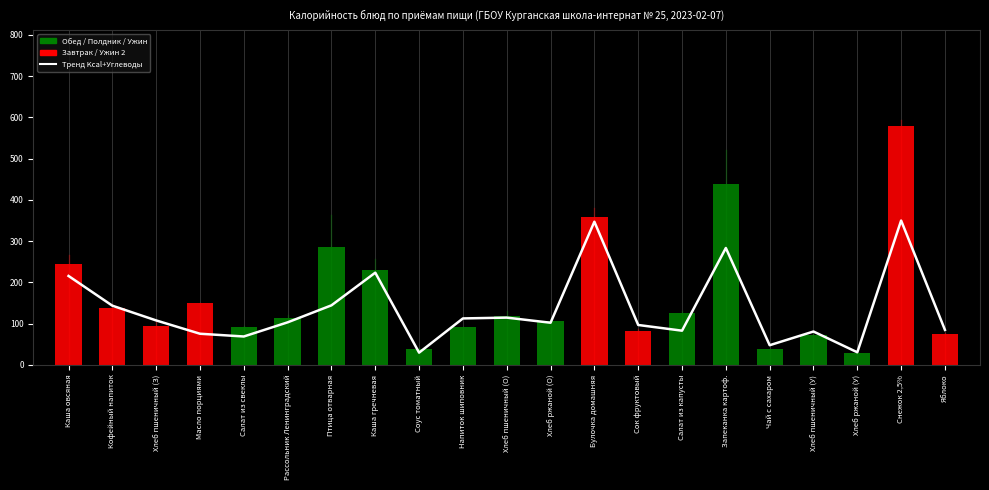

What is the spread (max minus min) of values at Салат из капусты?

42.5